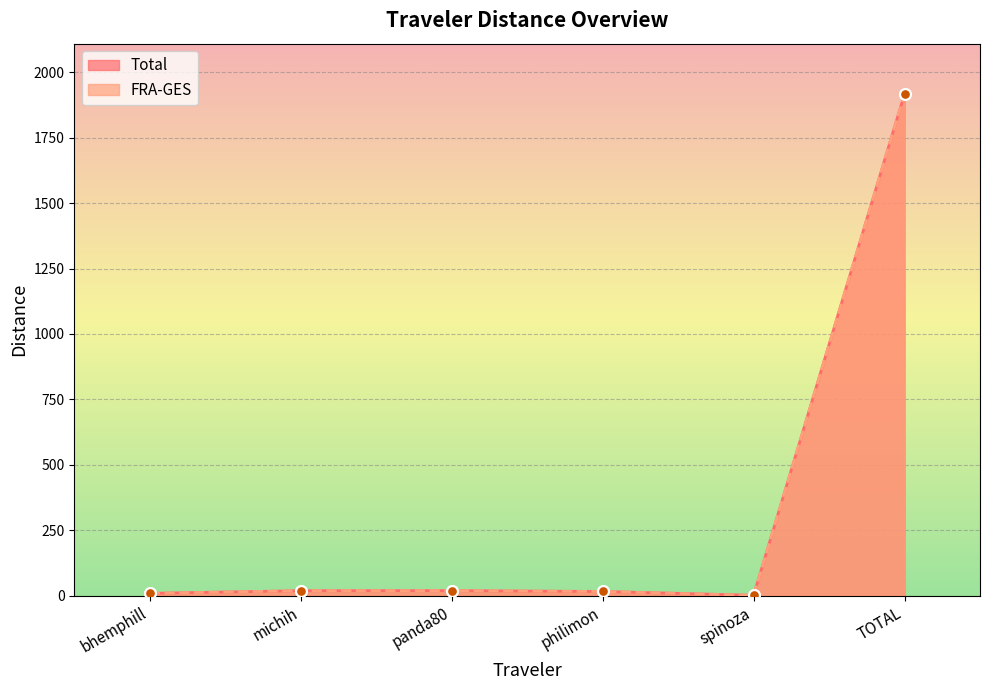

Which series has the widest spread of Y values?

Total